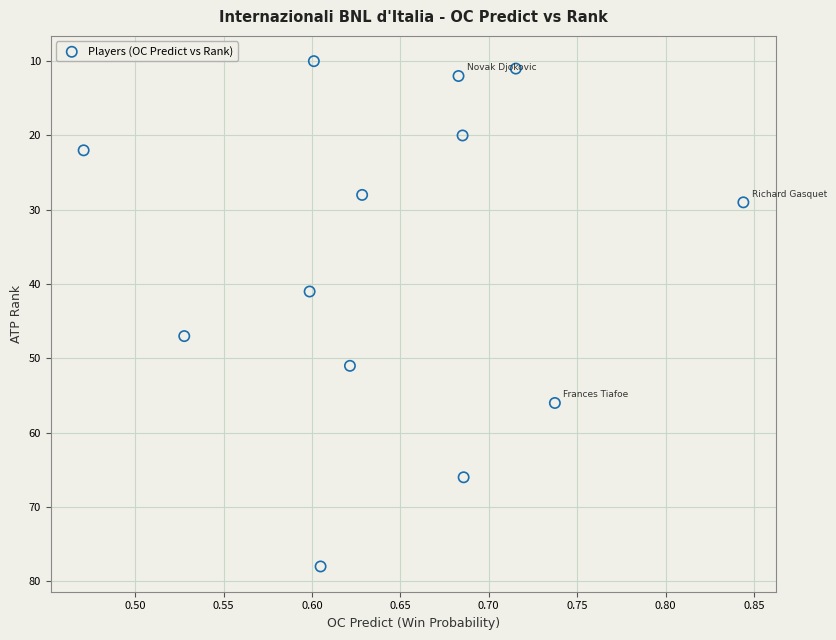

What is the range of Y values (max minus min)?

68